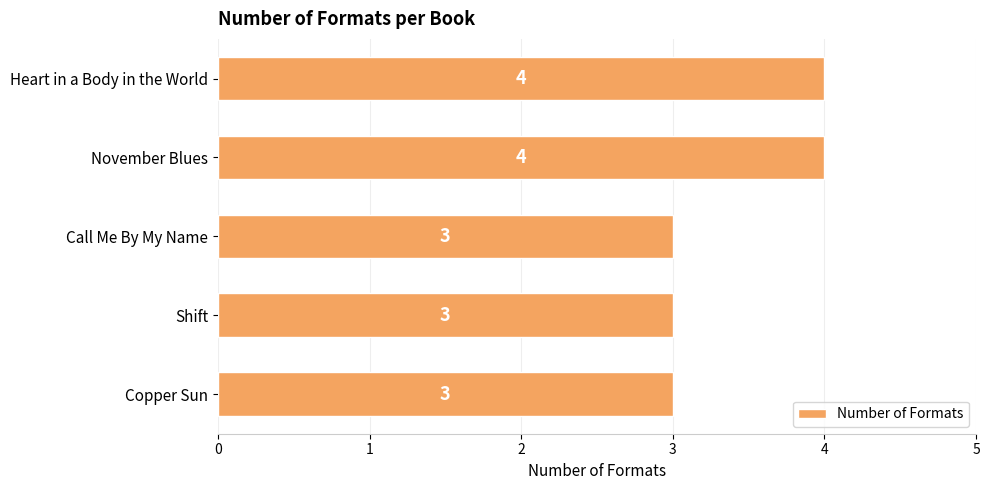

Reading bottom to top, what are all the values shown in this chart?

Copper Sun=3	Shift=3	Call Me By My Name=3	November Blues=4	Heart in a Body in the World=4